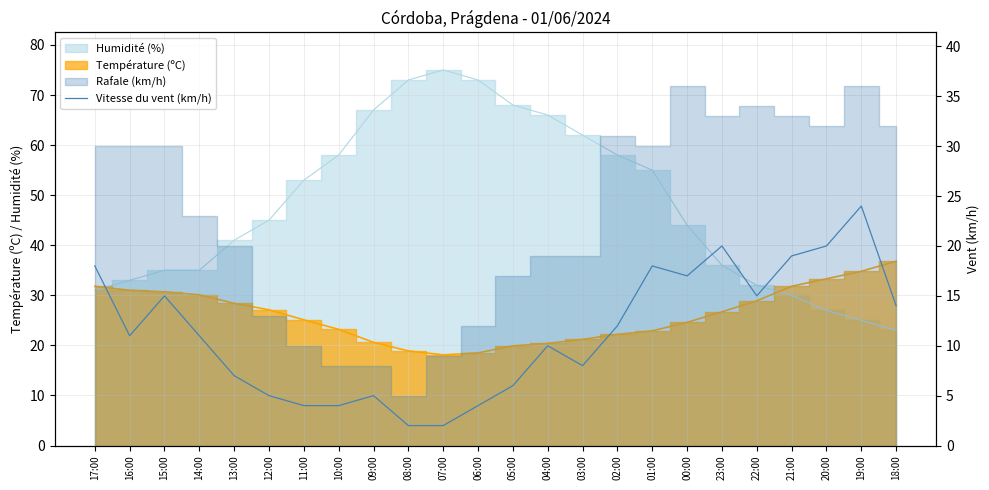

How many lines are shown in the chart?

1